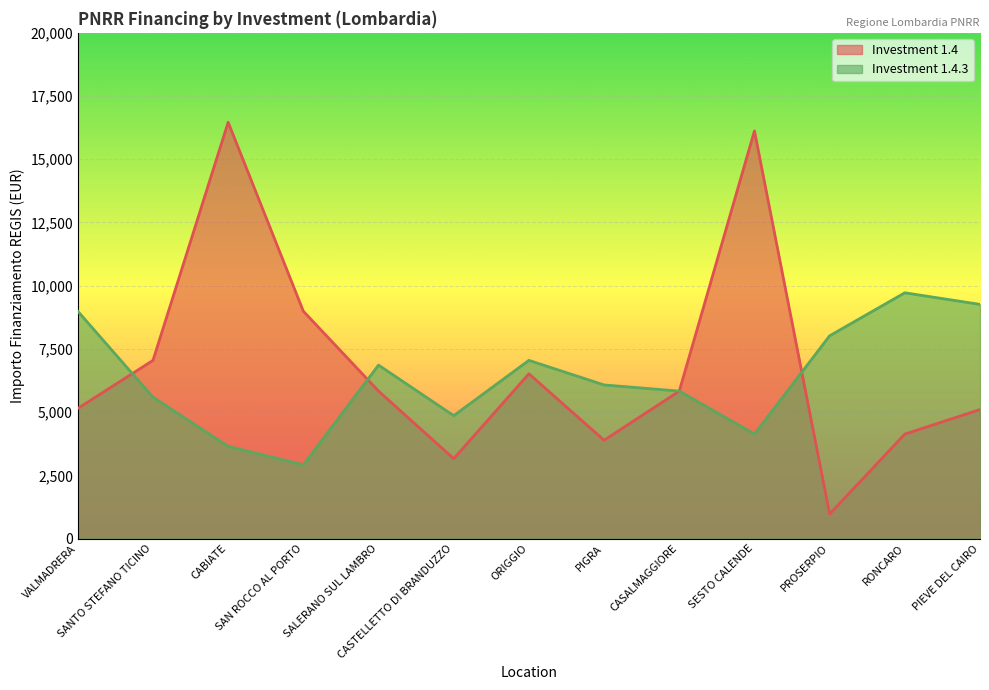

What is the minimum value for 1.4?

972